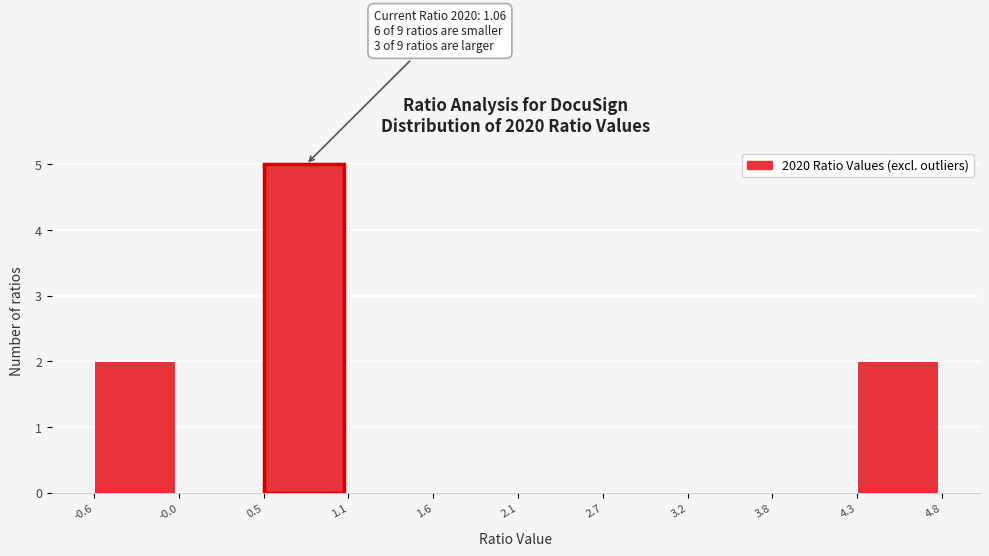

Over which range of the x-axis is the bar tallest?

0.5 to 1.1